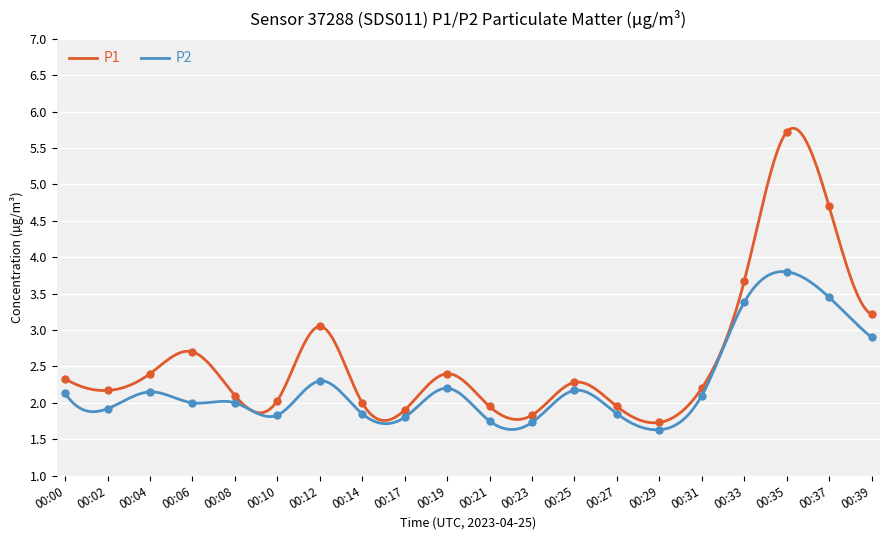

True or false: P1 and P2 intersect in this chart.

False